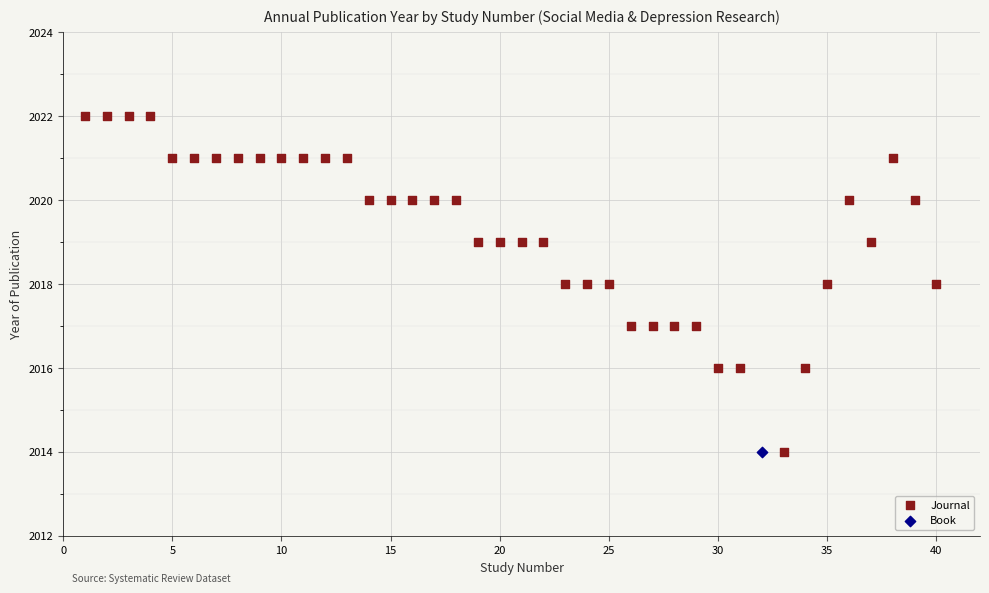

What are all the series names shown in the legend?

Journal, Book